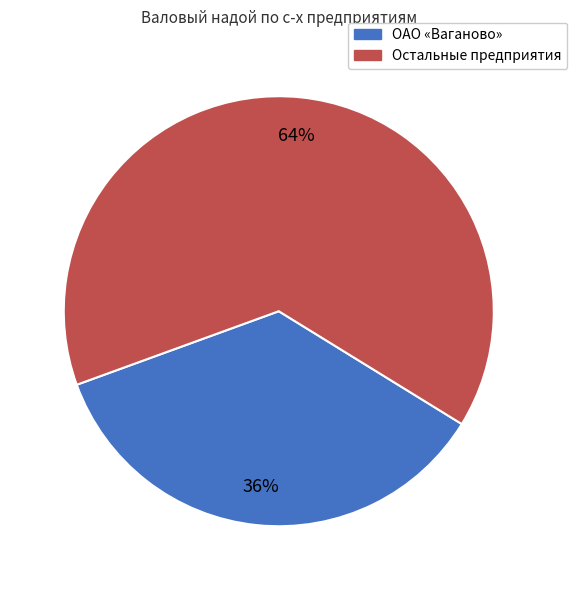

True or false: ОАО «Ваганово» accounts for 36% of the total.

True